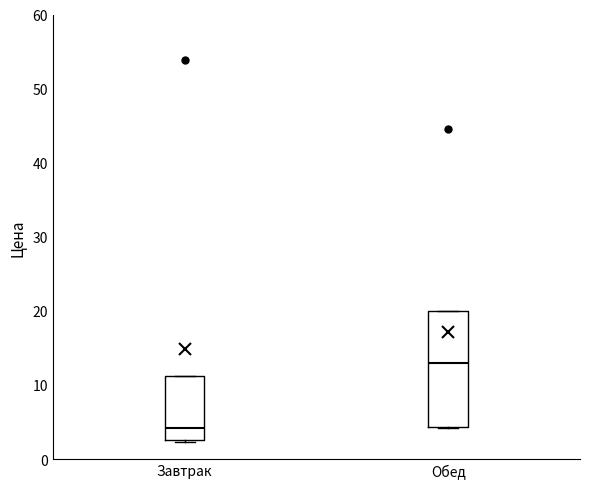

Where does the median line of the box for Завтрак sit on the y-axis? The values are not printed on the chart, so give them approximately, as read against the axis.

4